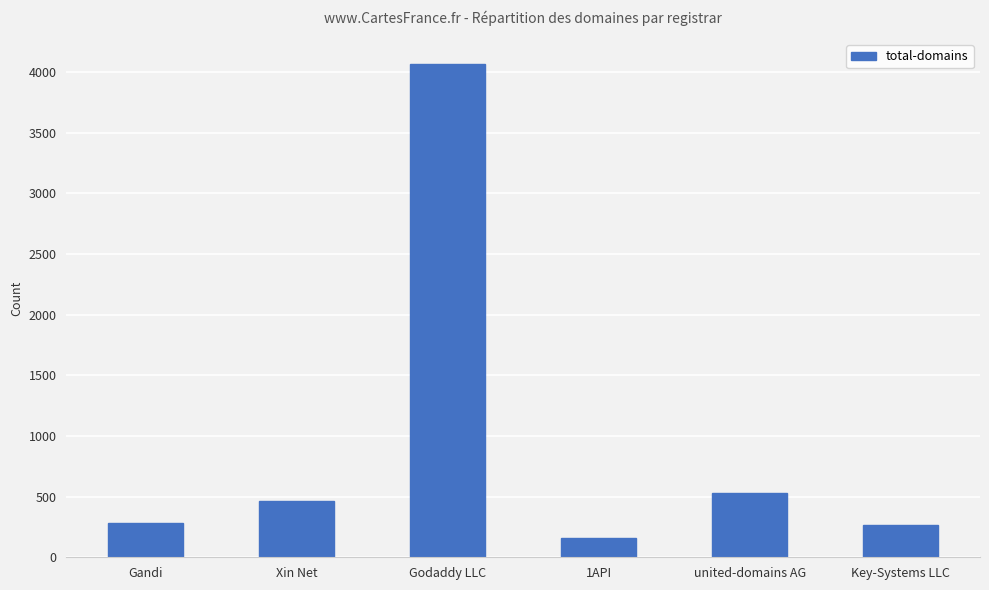

Read the value at Gandi.

285